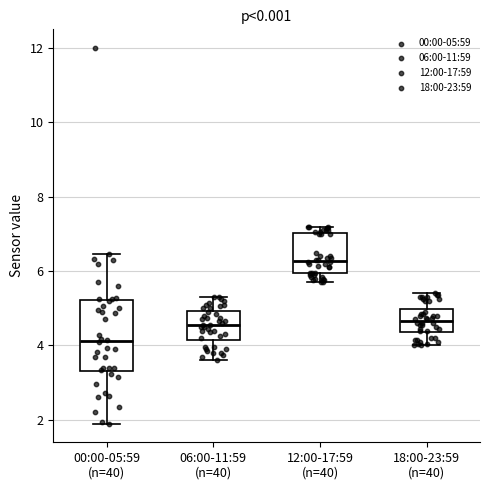

Where does the lower whisker of the box for 12:00-17:59 (n=40) end on the y-axis? The values are not printed on the chart, so give them approximately, as read against the axis.

5.8